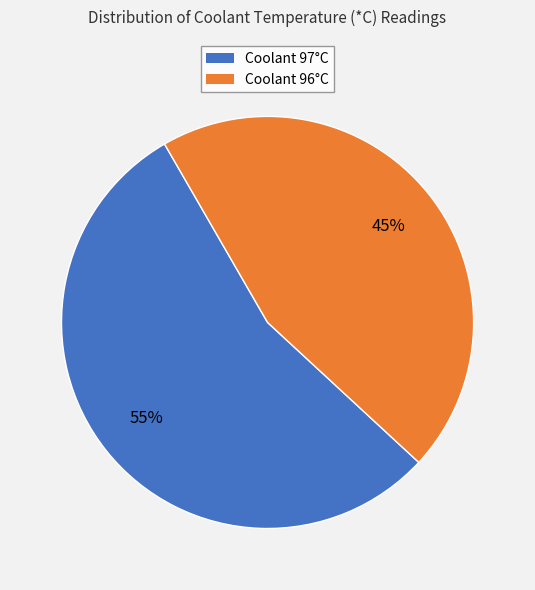

How many segments does this pie chart have?

2